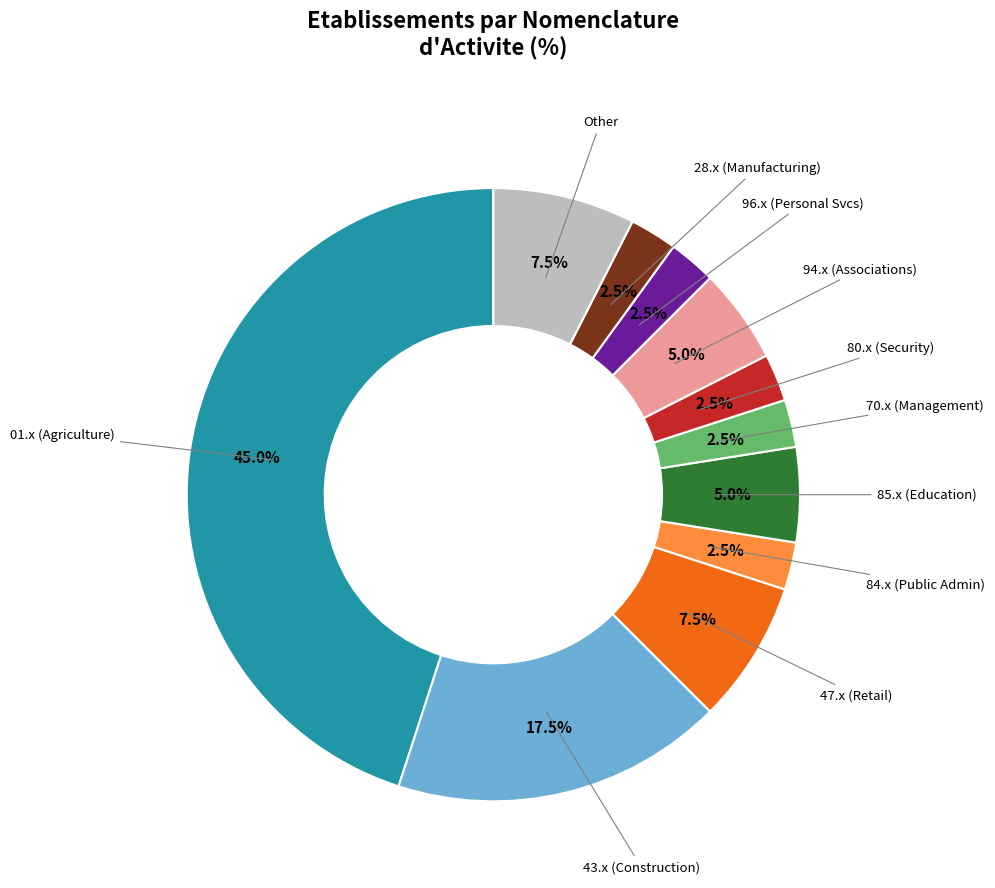

Is there a majority slice in this chart?

No